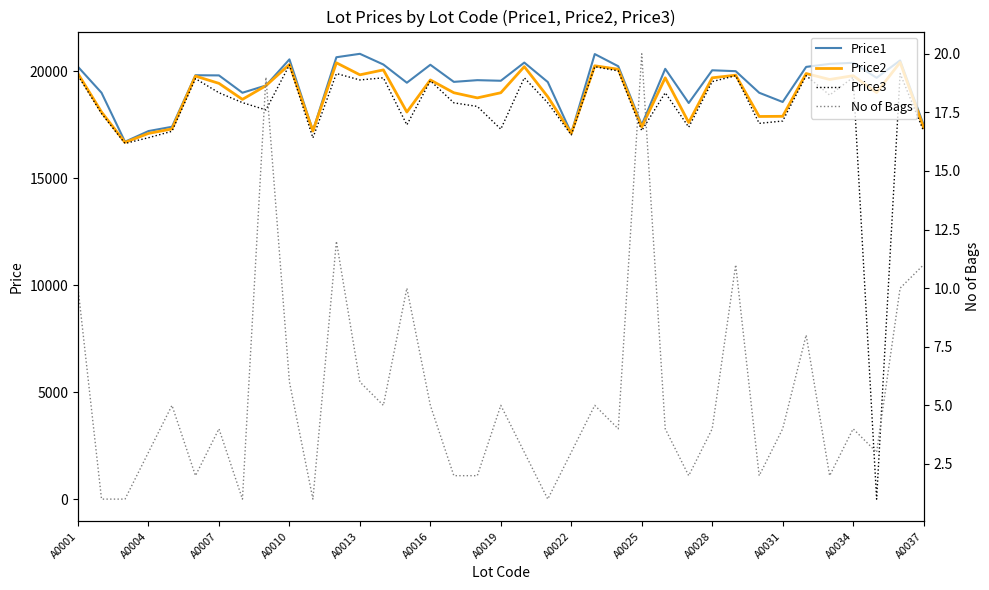

Which series has the widest spread of values?

Price3